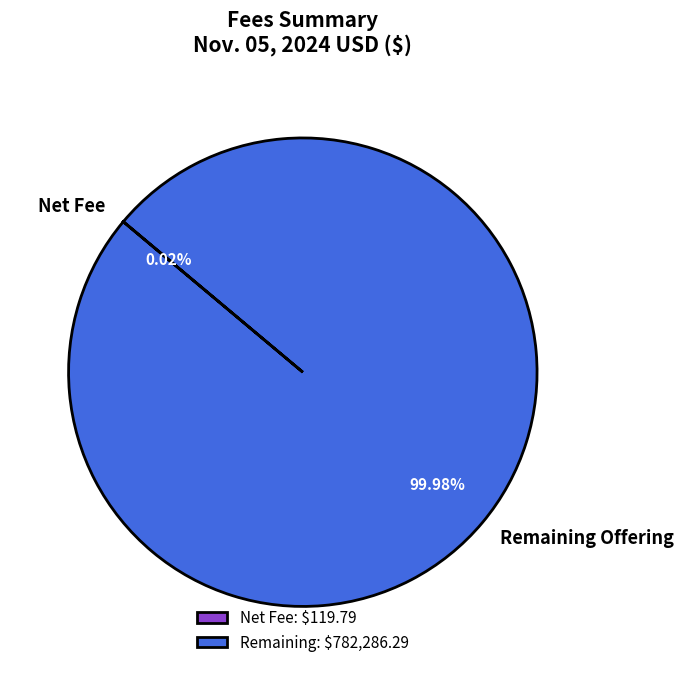

Is there any slice that represents more than half of the pie?

Yes